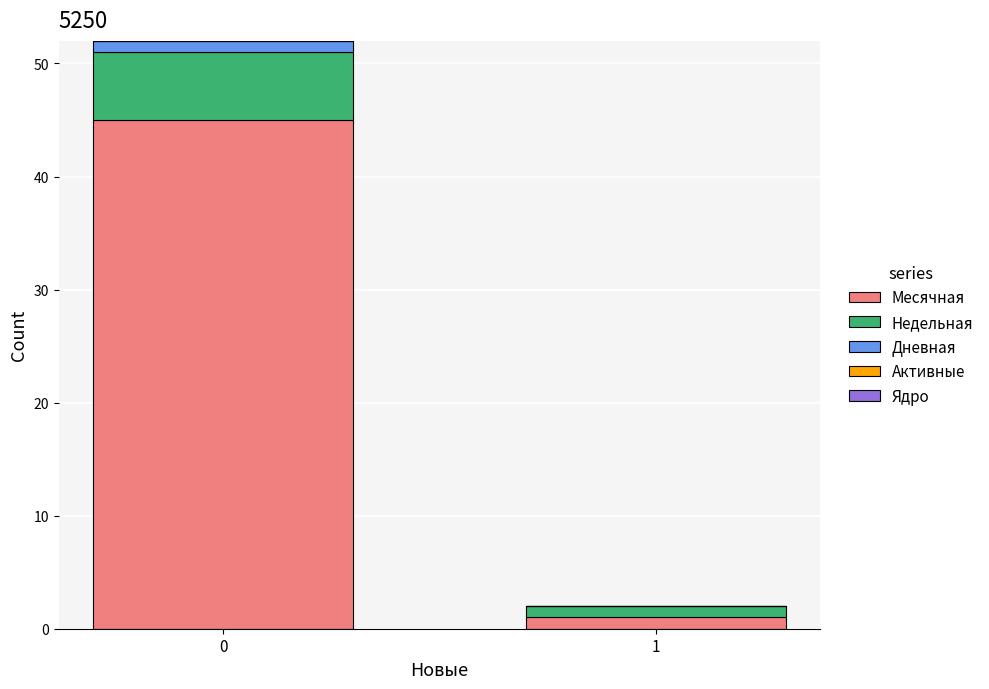

Reading right to left, list the values for the Месячная series.

1=1	0=45